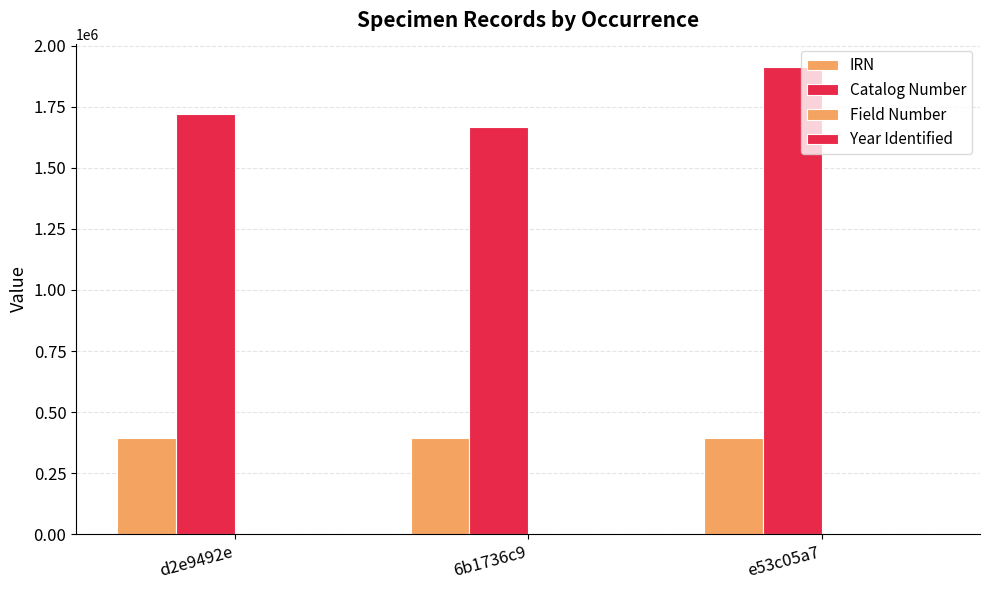

What is the label of the 1st bar from the right?

e53c05a7